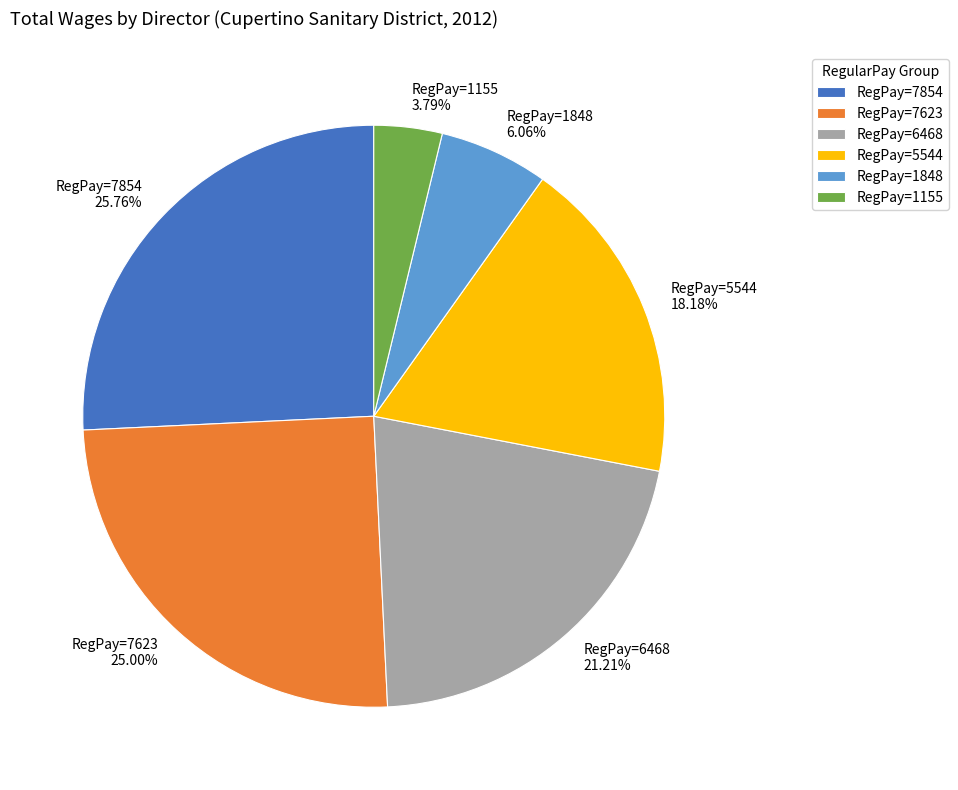

Combined, do RegPay=7854 and RegPay=6468 account for over 50%?

No